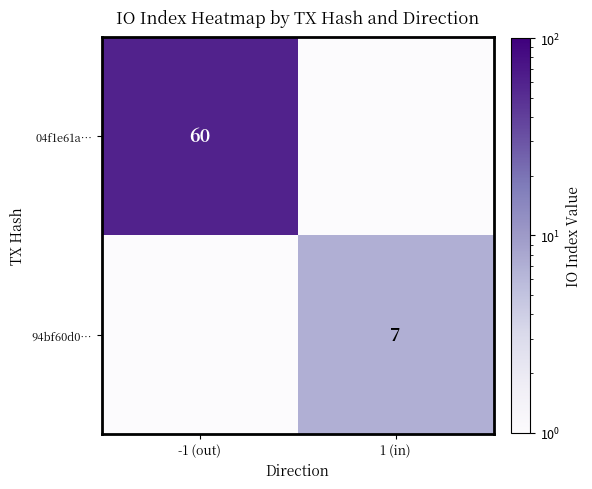

At which category does the chart reach its minimum across all series?

1 (in)